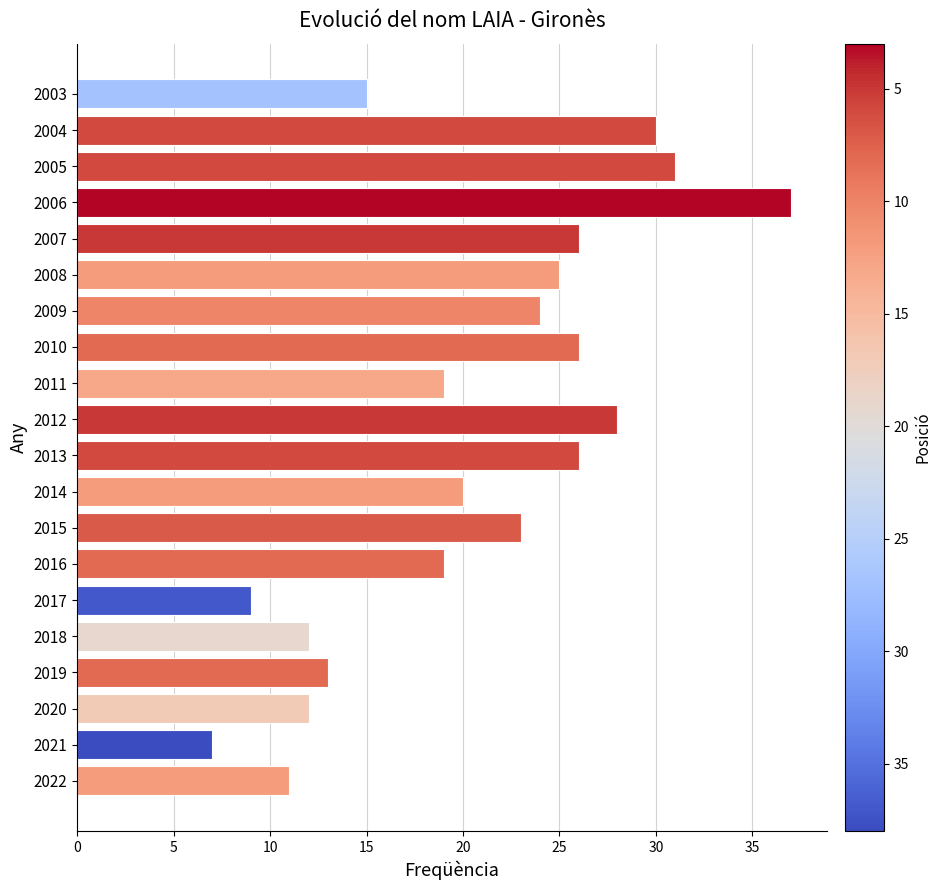

Reading bottom to top, list all the values displayed in this chart.

11	7	12	13	12	9	19	23	20	26	28	19	26	24	25	26	37	31	30	15